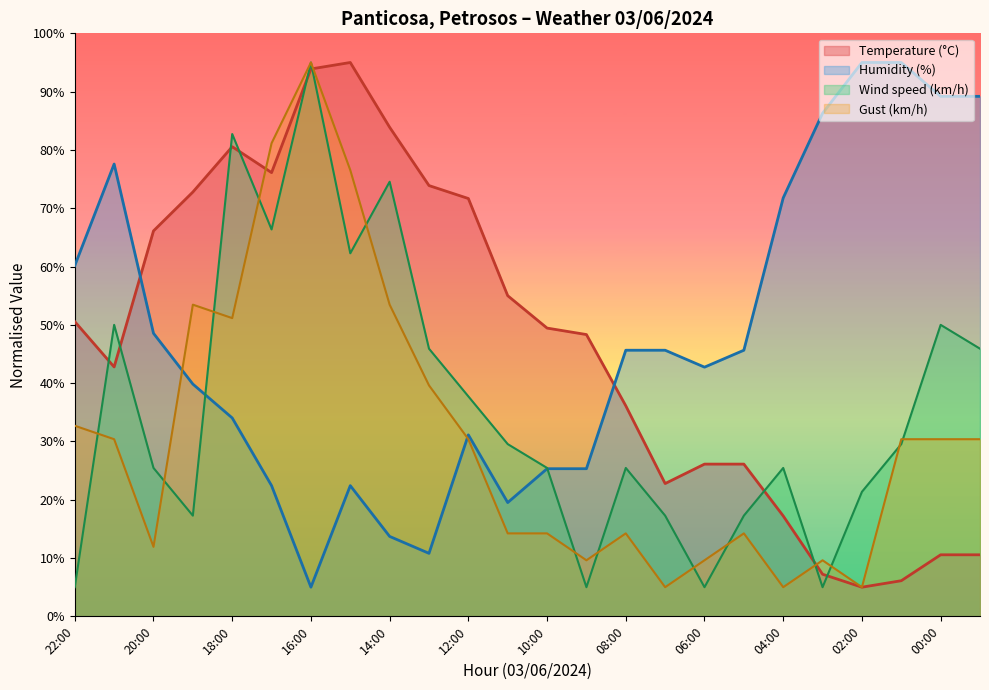

At which category does the chart reach its peak across all series?

15:00